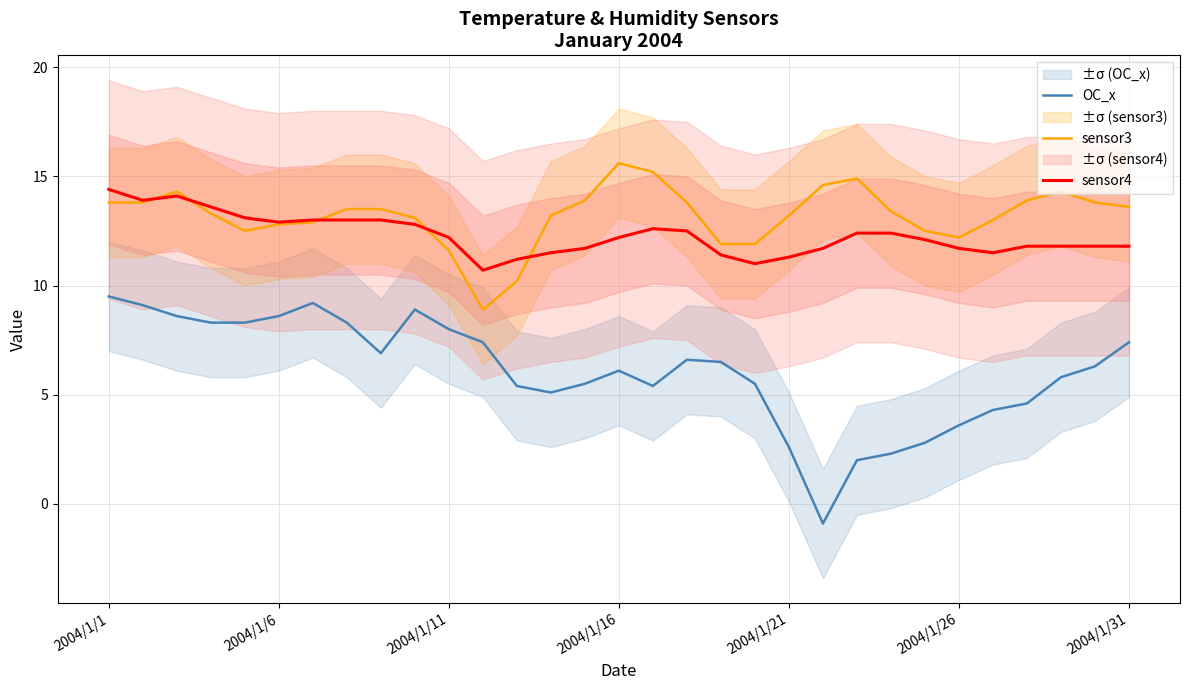

What is the difference between the maximum and minimum values in the OC_x series?

10.4